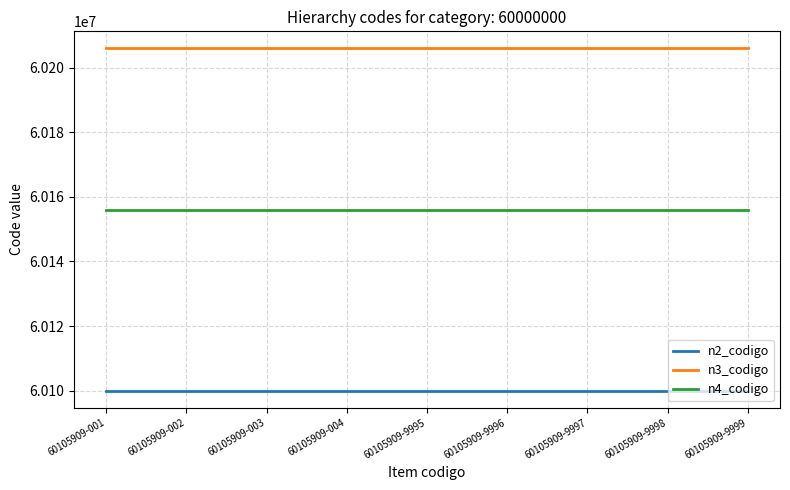

Count the number of data series in this chart.

3